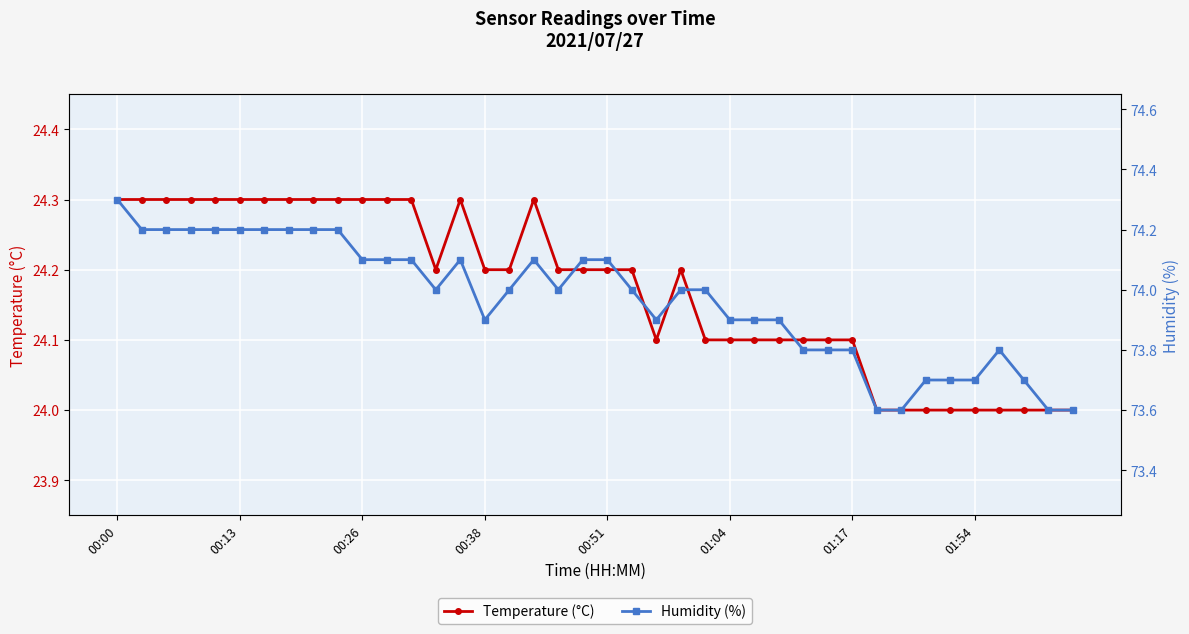

True or false: Temperature (°C) and Humidity (%) cross at least once.

False